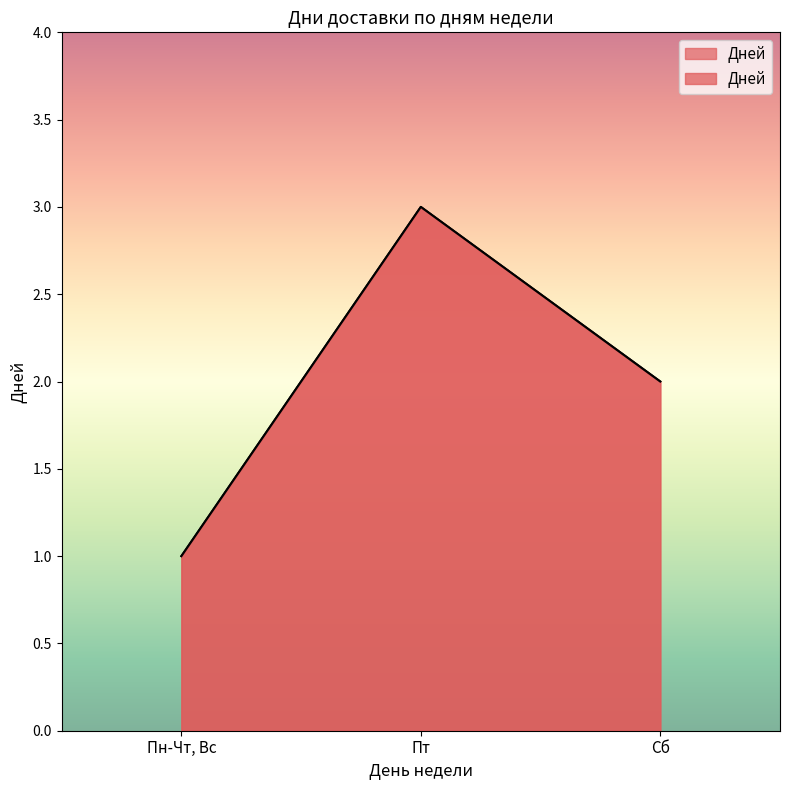

At which category does the chart reach its minimum across all series?

Пн-Чт, Вс